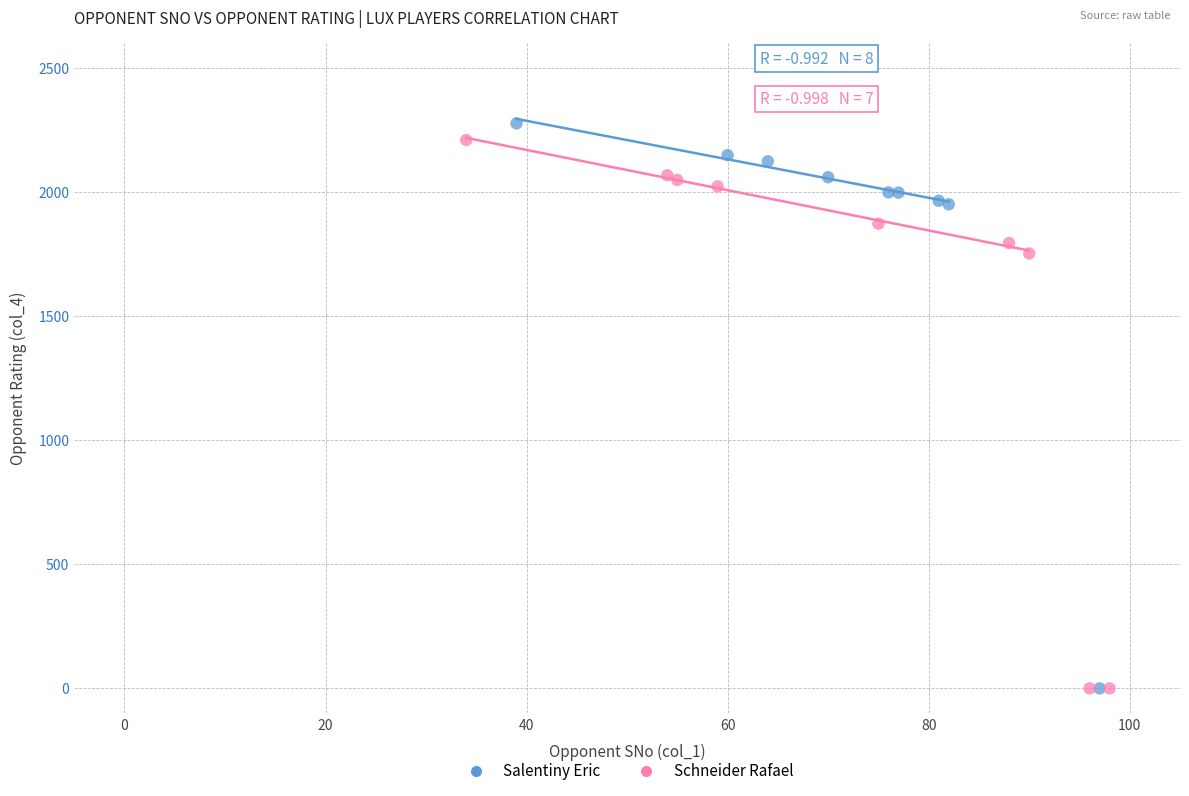

What are all the series names shown in the legend?

Salentiny Eric, Schneider Rafael